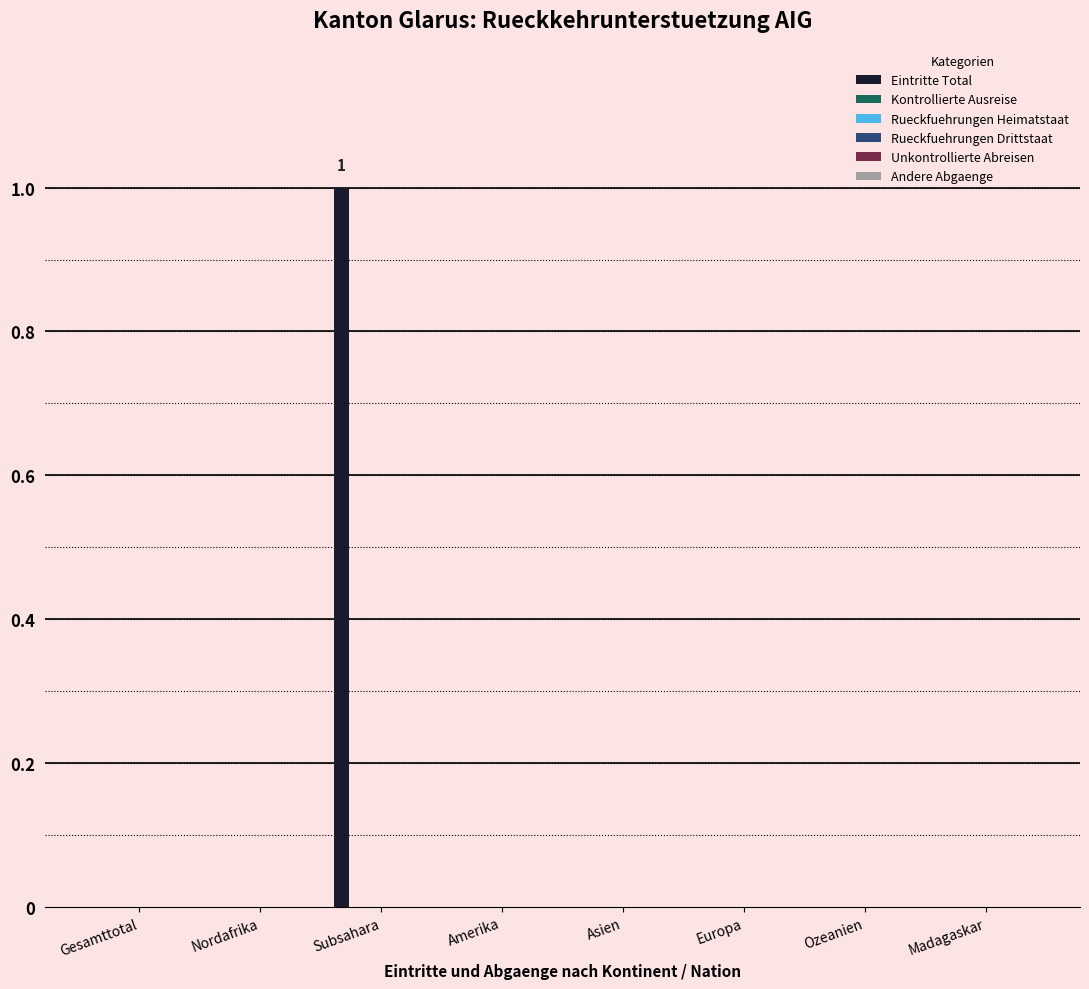

Count the number of categories in the chart.

8